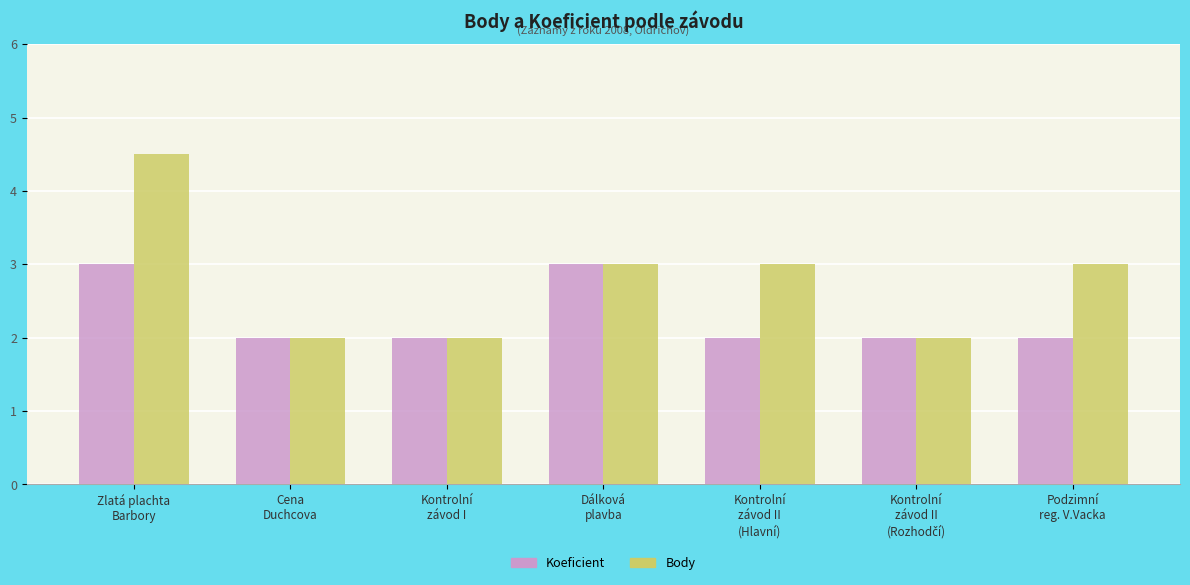

What is the maximum value shown in the chart?

4.5